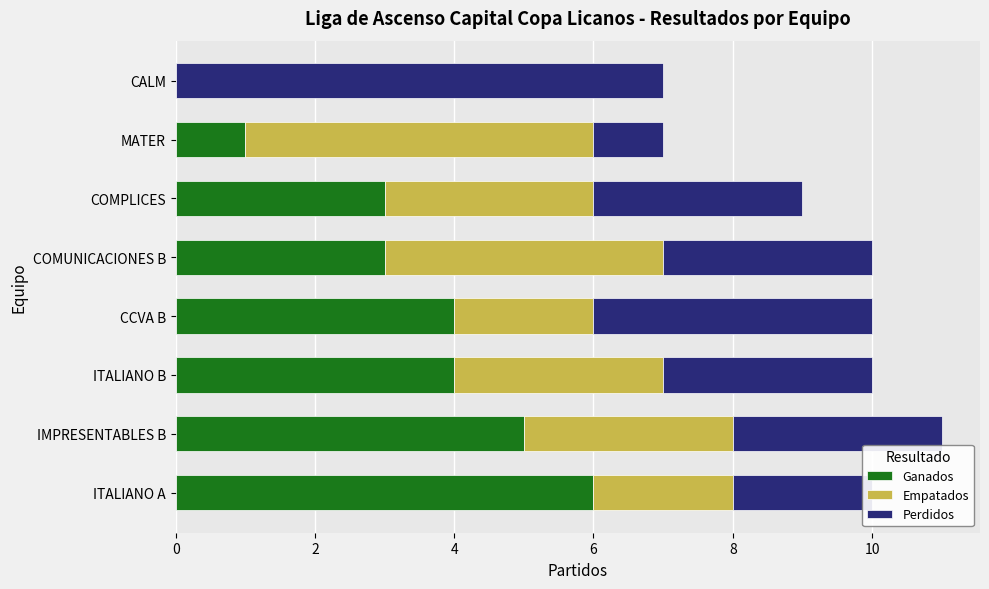

What is the maximum value for Ganados?

6